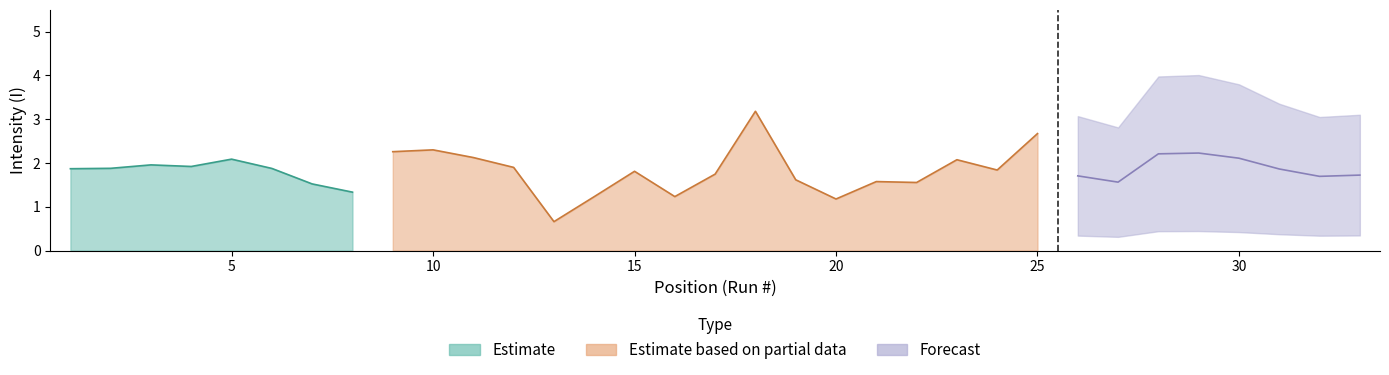

Which series has the widest spread of values?

Estimate based on partial data